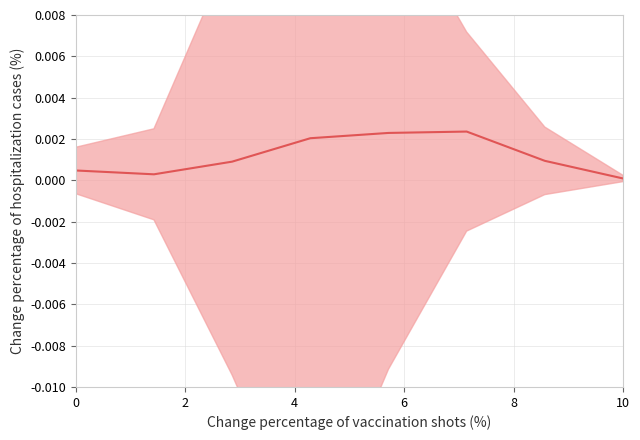

The value at 2 is 0.0. True or false?

False